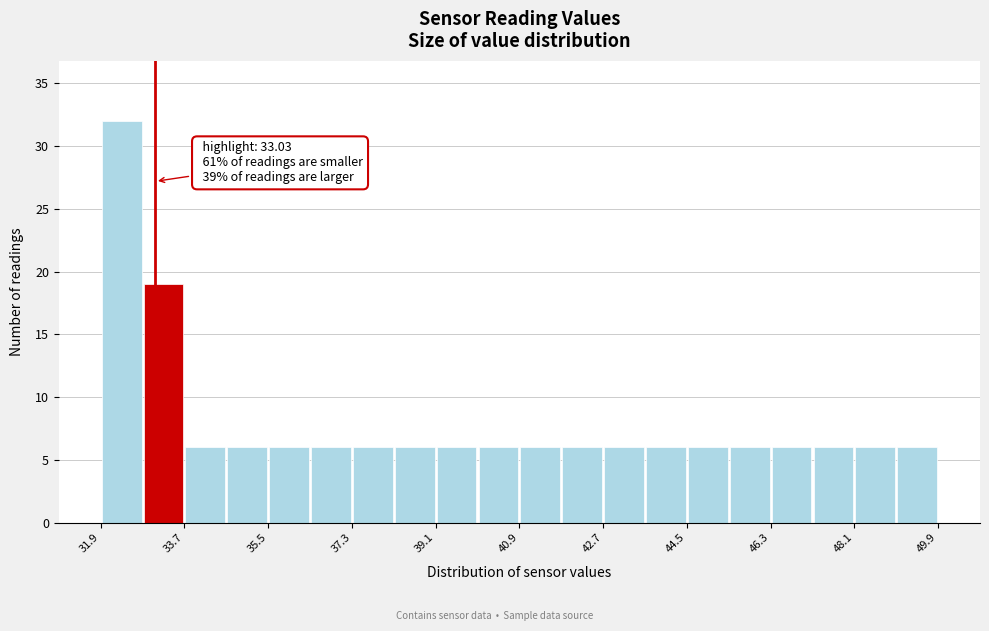

Which range on the x-axis has the tallest bar?

31.8 to 32.8